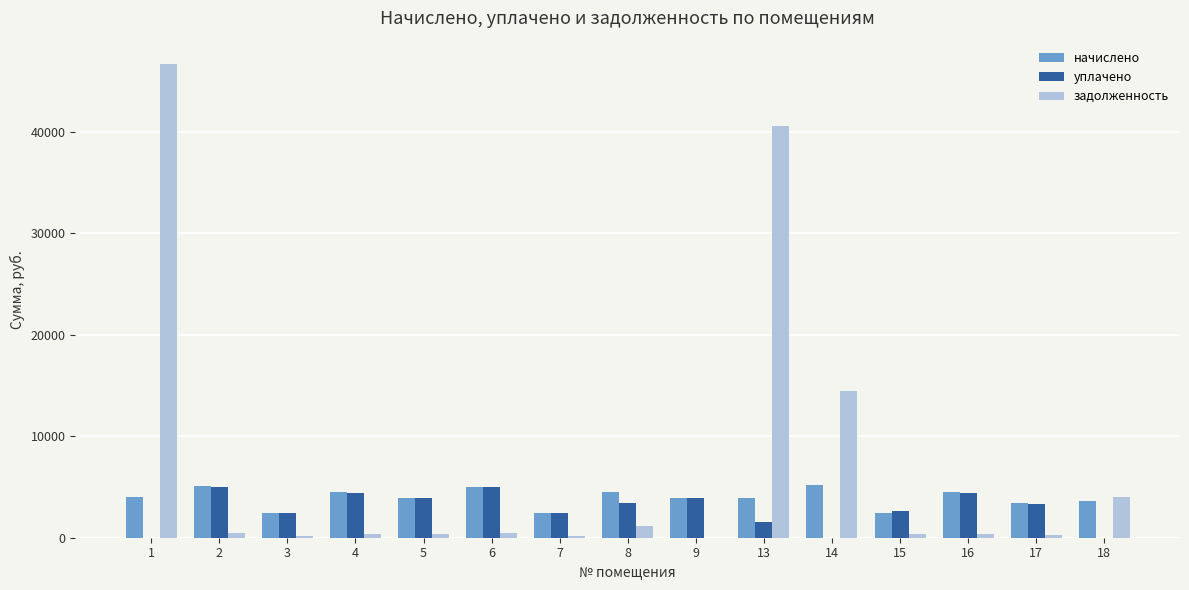

Which series has the largest total across all categories?

задолженность